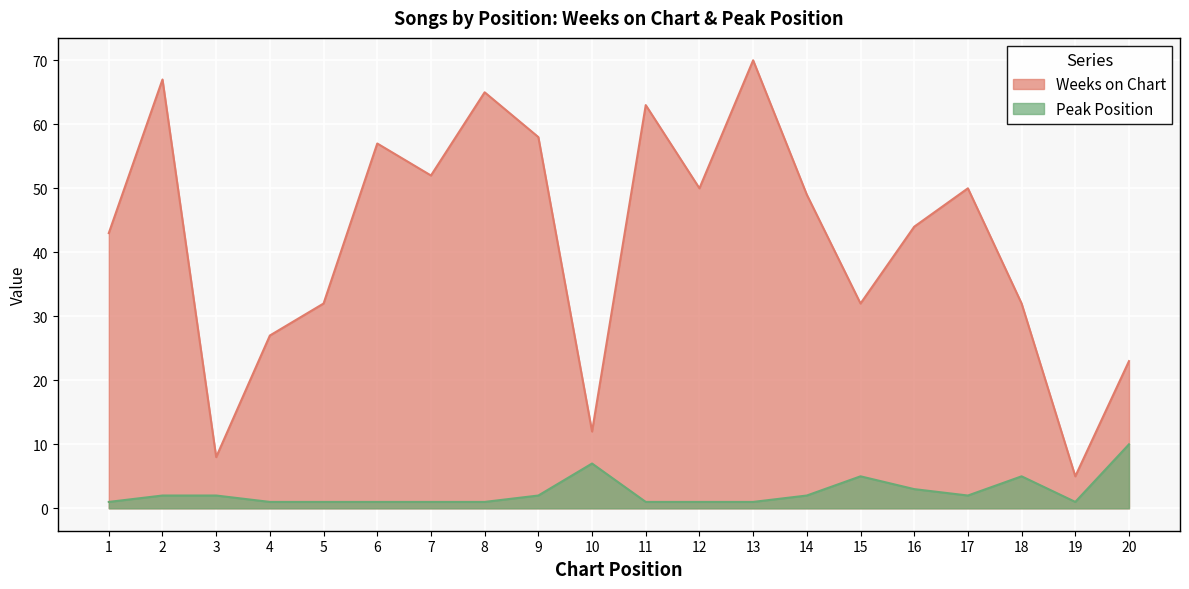

List the series in order of their peak value, highest first.

Weeks on Chart, Peak Position